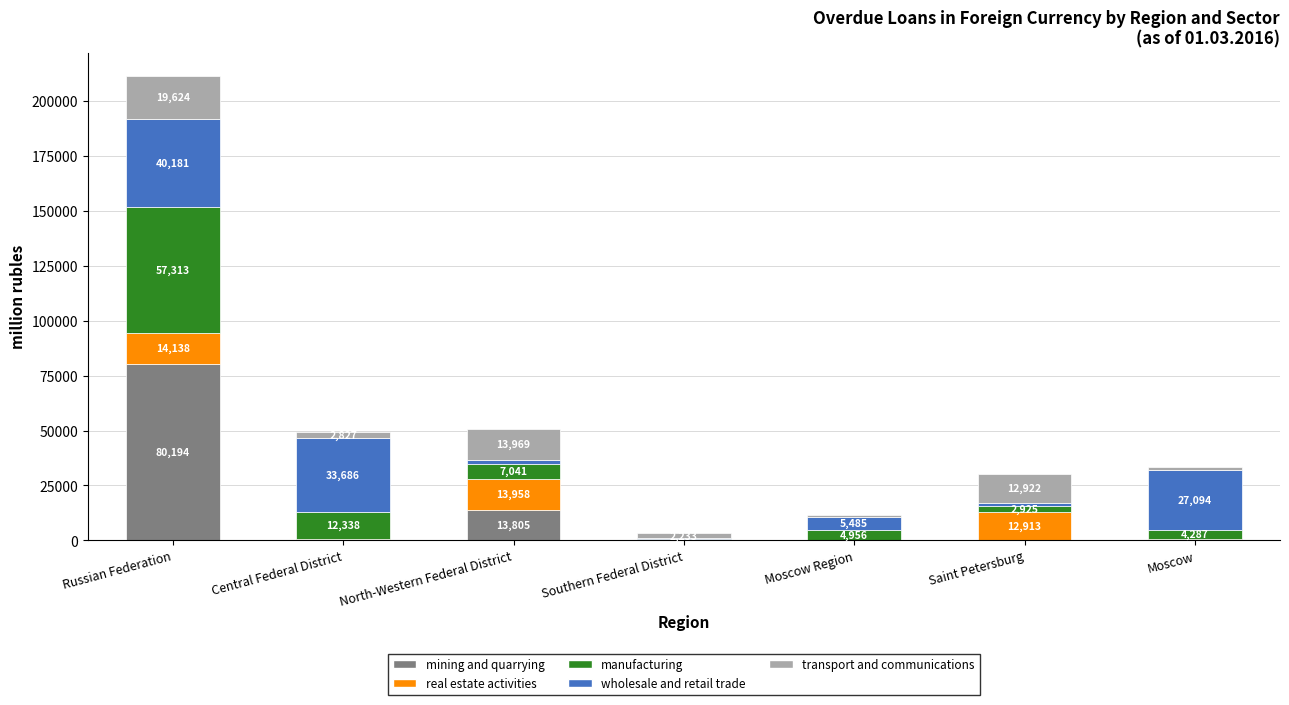

At which label does mining and quarrying first exceed 406?

Russian Federation